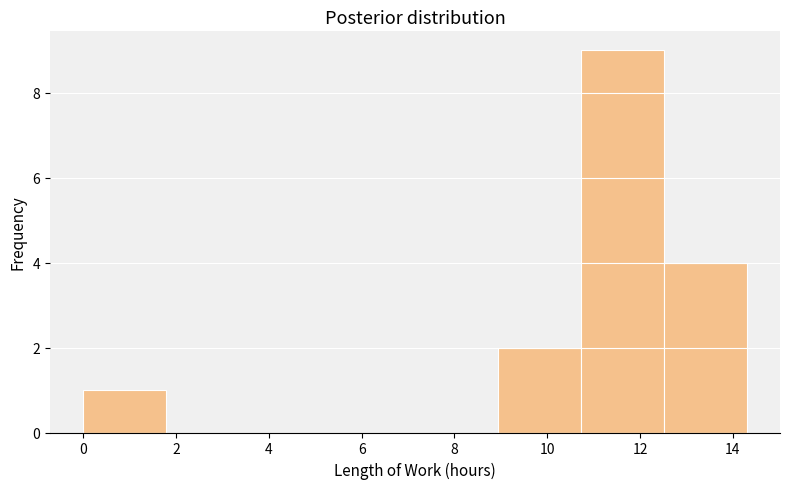

Over which range of the x-axis is the bar tallest?

10.8 to 12.6